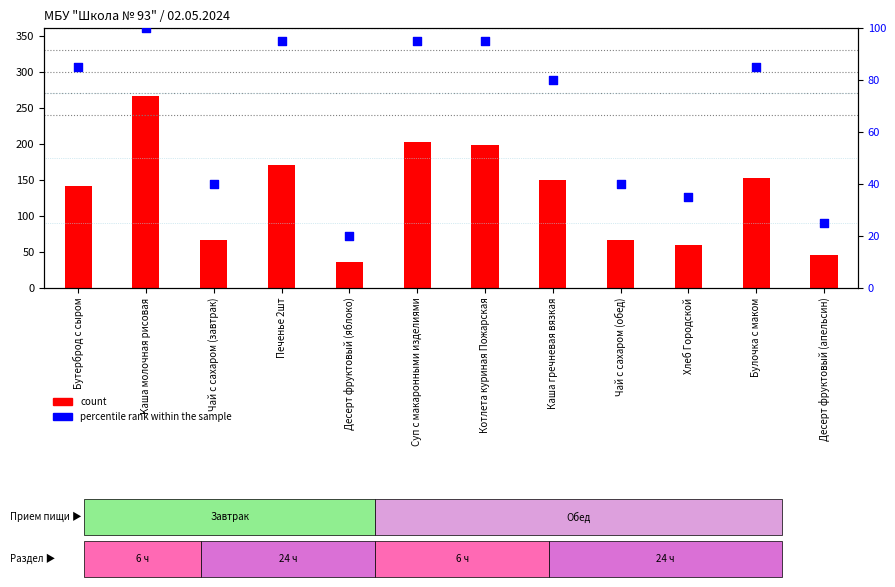

Which series contains the highest Y value?

count